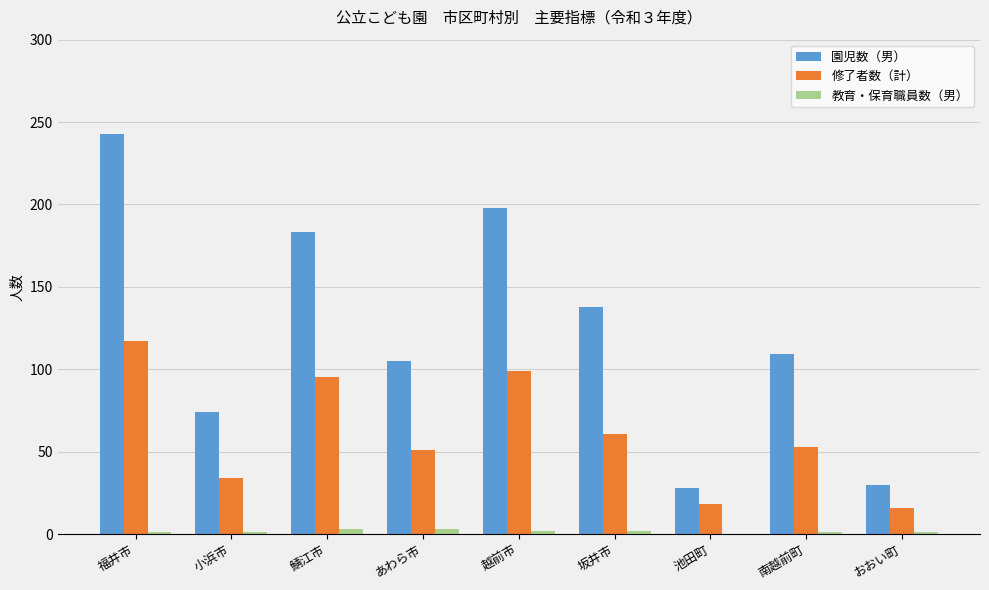

Which series has the largest range (max minus min)?

園児数（男）